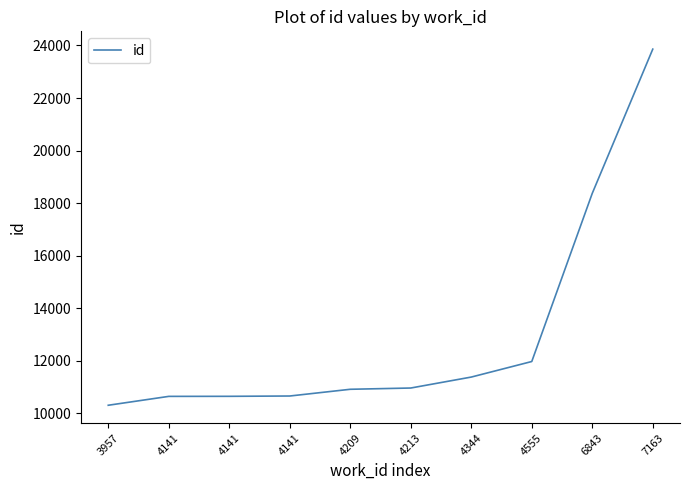

Does the chart have visible grid lines?

No